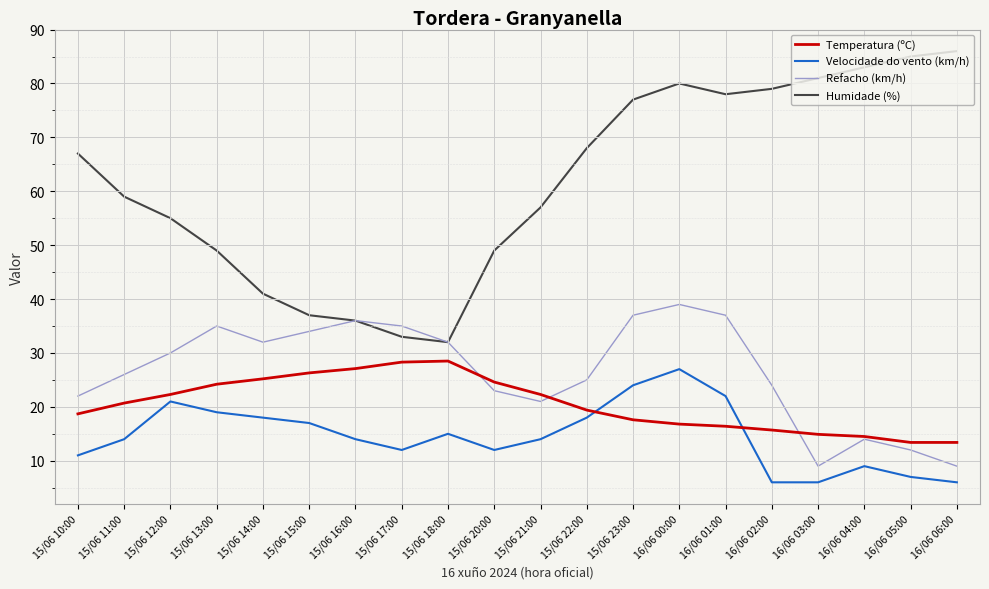

What is the total value across all series at 16/06 04:00?

120.5